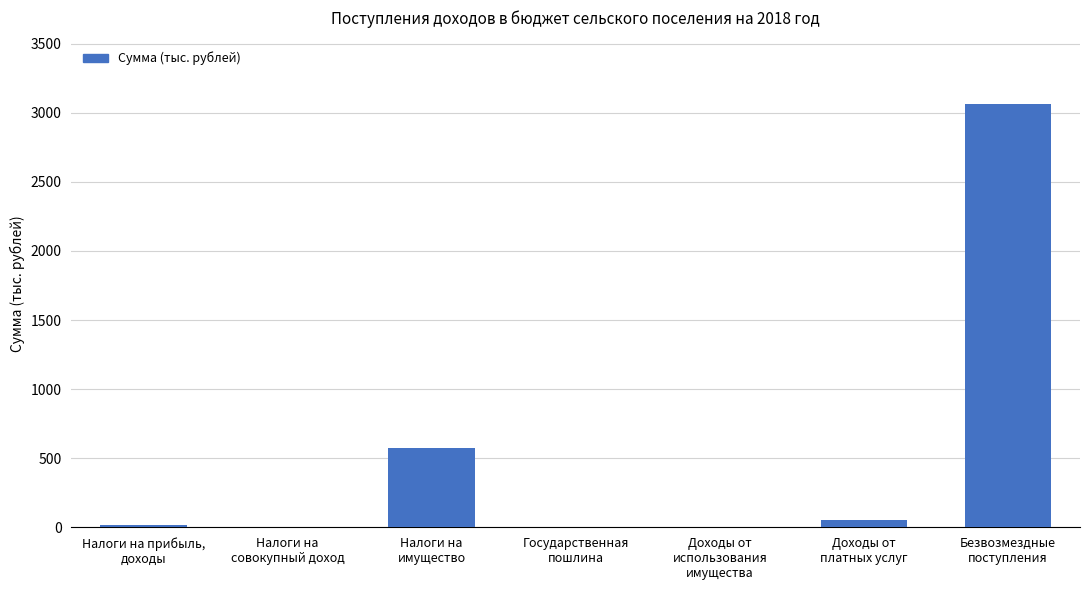

Are the bars grouped side by side (vs. stacked)?

No